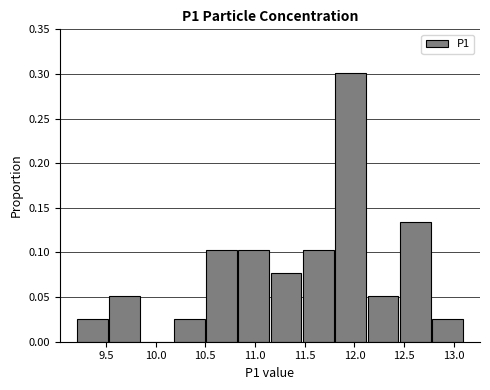

What is the height of the bar covering 9.200 to 9.525 on the x-axis? Neither the bar edges nor the heights are printed on the chart, so give them approximately, as read against the axes.

0.025